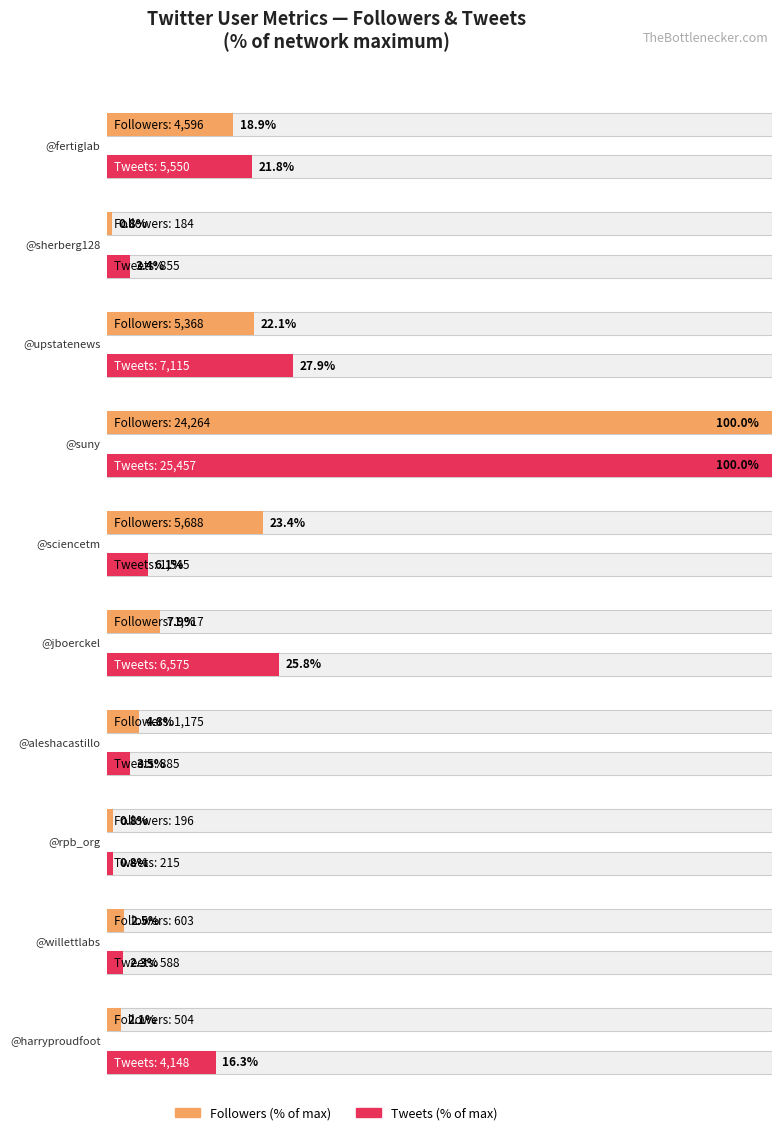

At how many categories does at least one series exceed 19859?

1